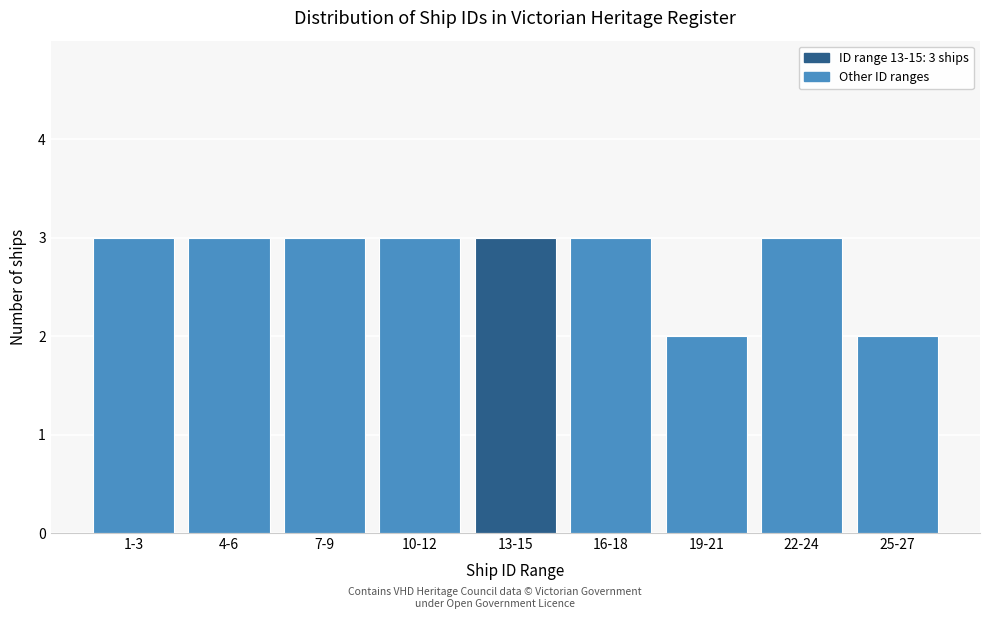

Reading left to right, extract all data points from this chart.

1-3=3	4-6=3	7-9=3	10-12=3	13-15=3	16-18=3	19-21=2	22-24=3	25-27=2